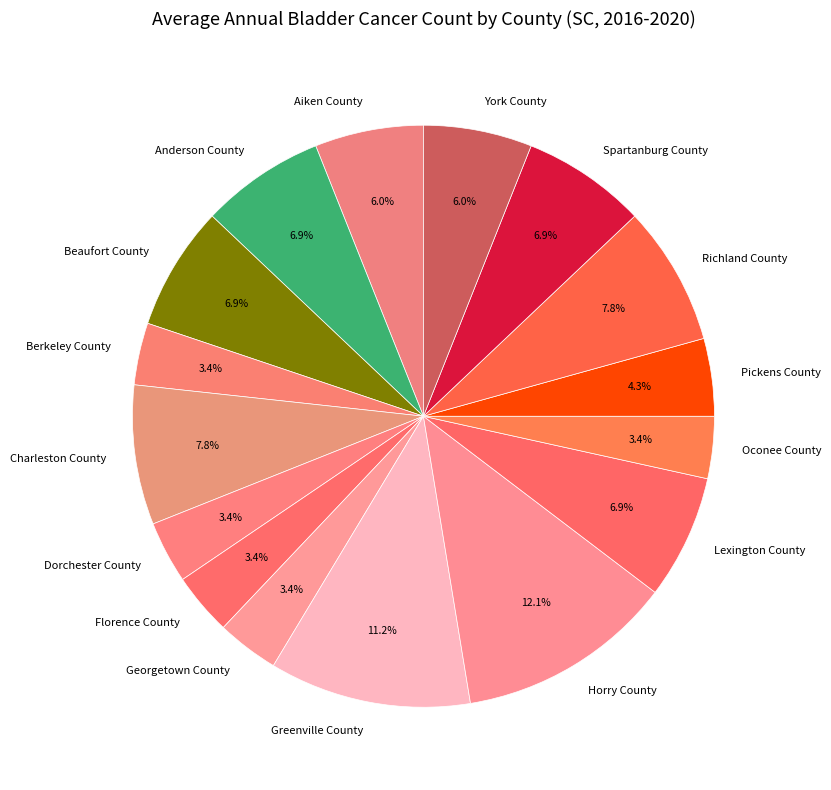

What percentage is NOT represented by Oconee County?

96.6%